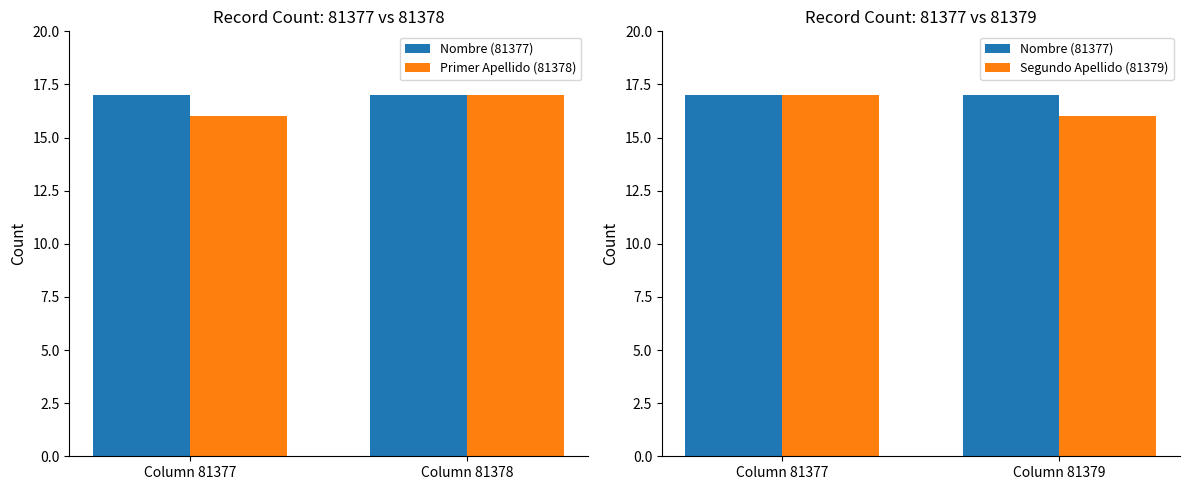

The value of Segundo Apellido (81379) at Column 81377 is 30. True or false?

False